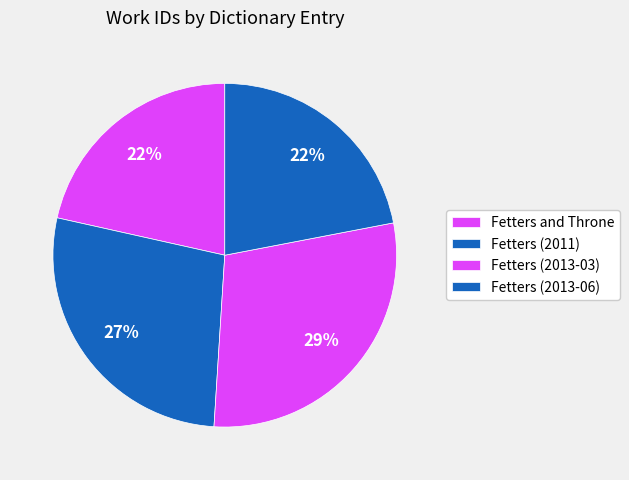

What is the total percentage of Fetters (2013-03) and Fetters and Throne?

50.5%